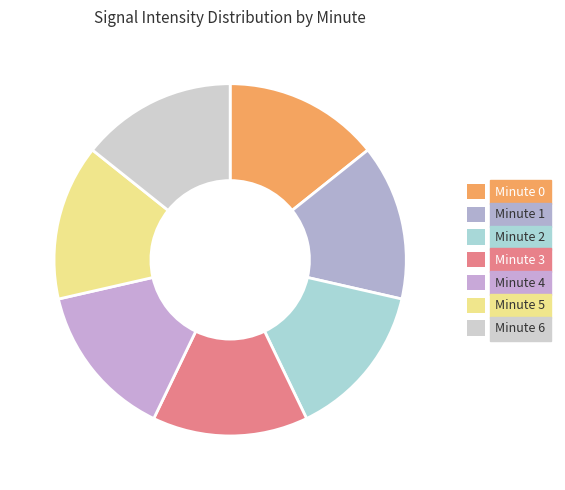

How many segments does this pie chart have?

7